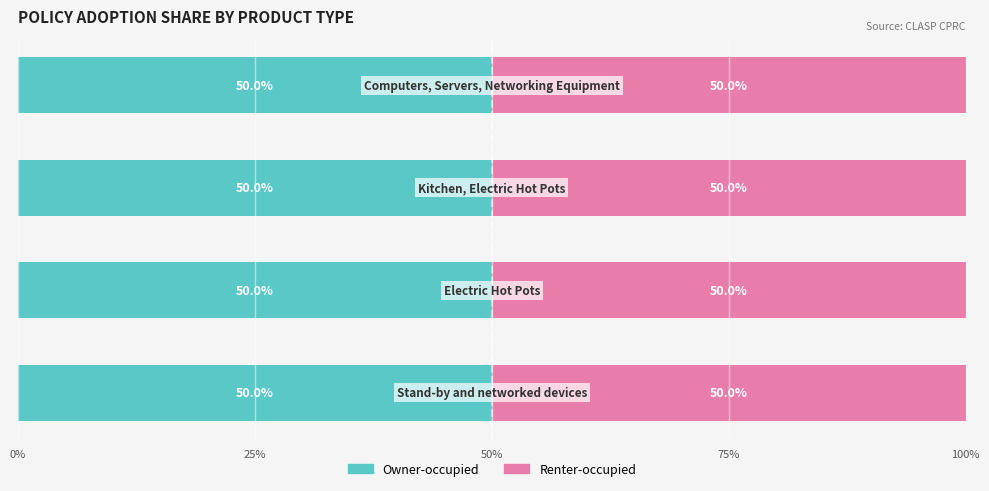

What is the highest value of the Owner-occupied series?

50.0